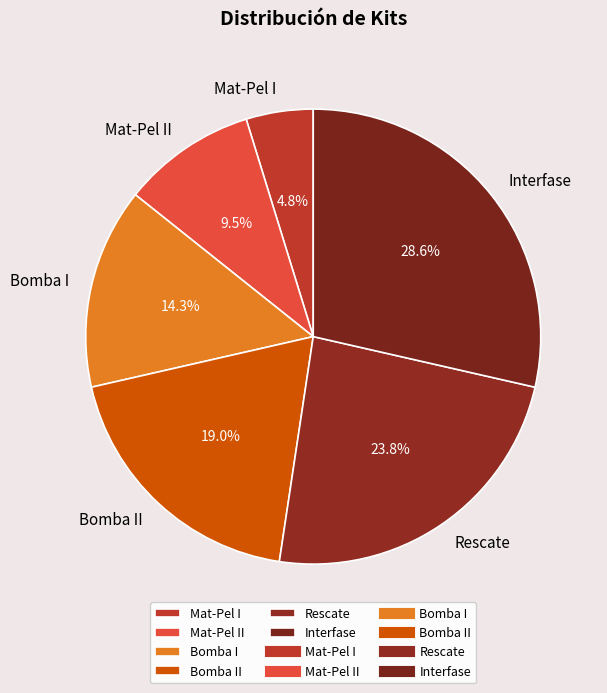

Between Rescate and Mat-Pel II, which is larger?

Rescate